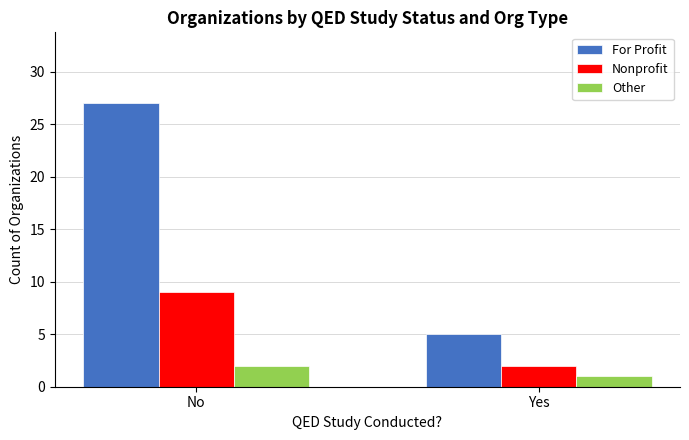

Which series has the largest total across all categories?

For Profit